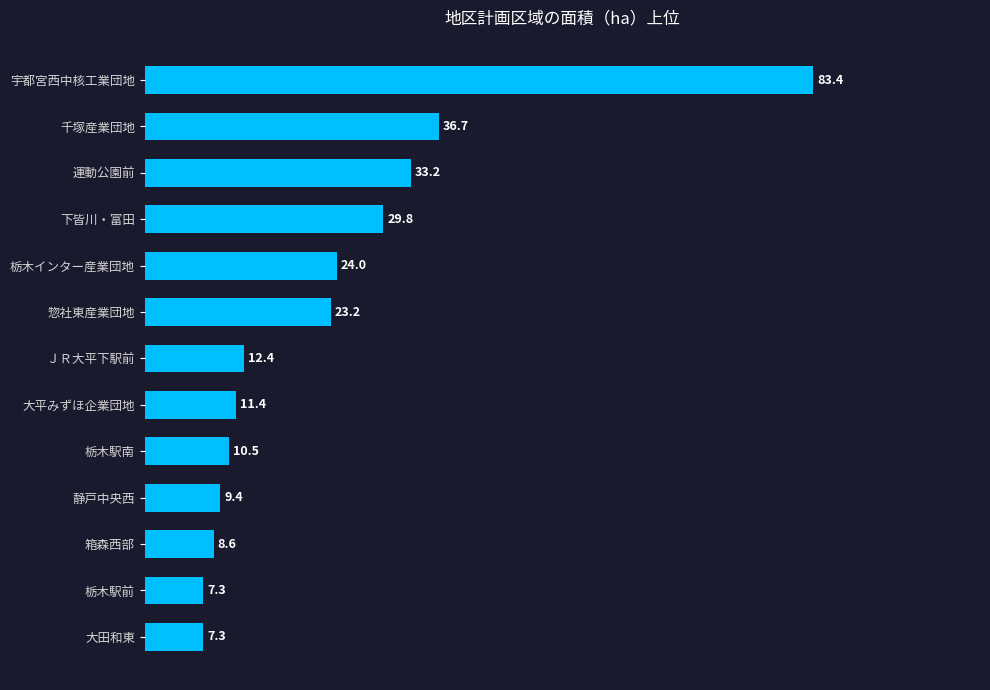

What is the maximum value shown in the chart?

83.4